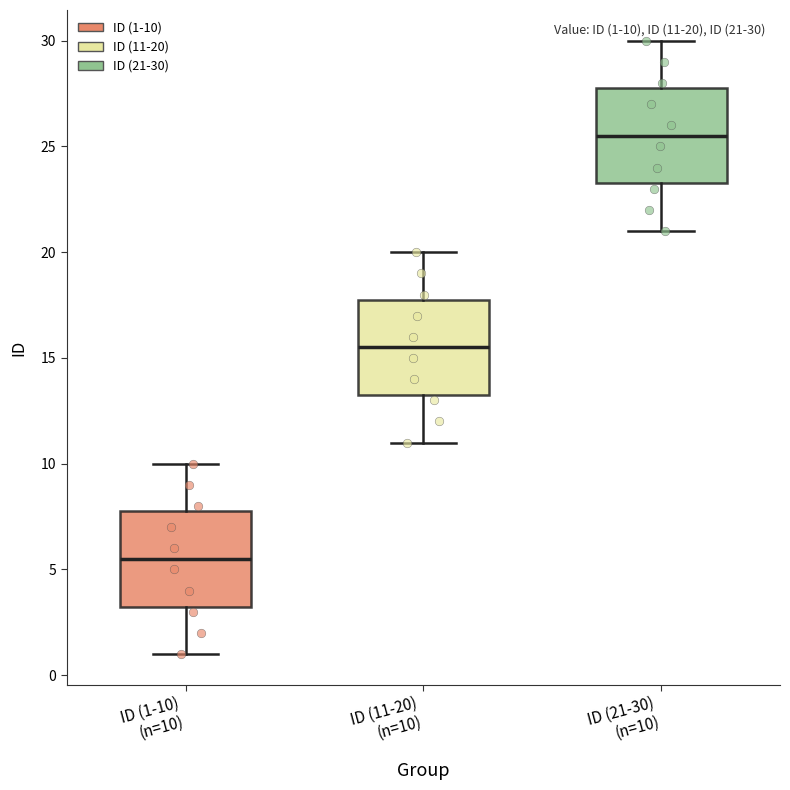

Which box's median line is the lowest?

ID (1-10) (n=10)